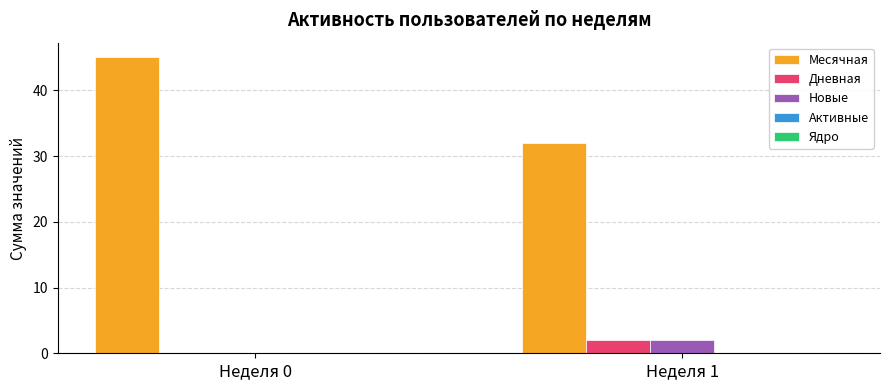

What is the highest value of the Месячная series?

45